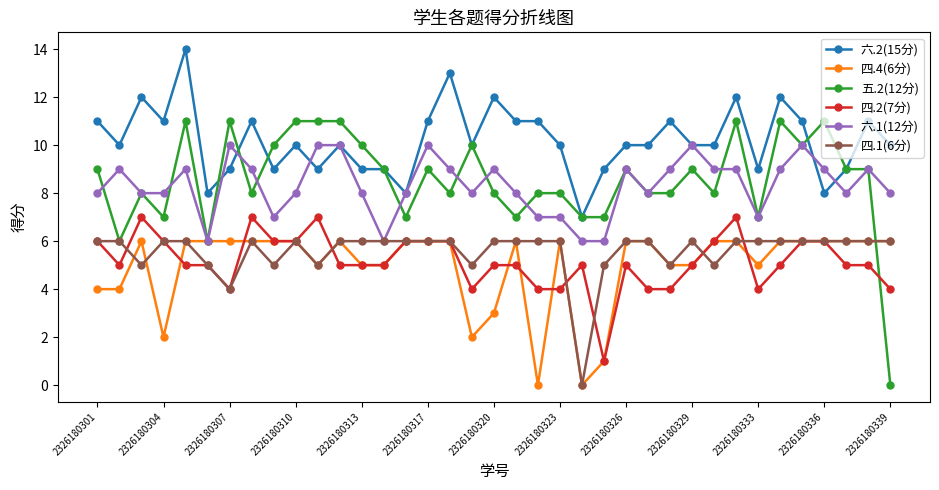

Which series has the widest spread of values?

五.2(12分)